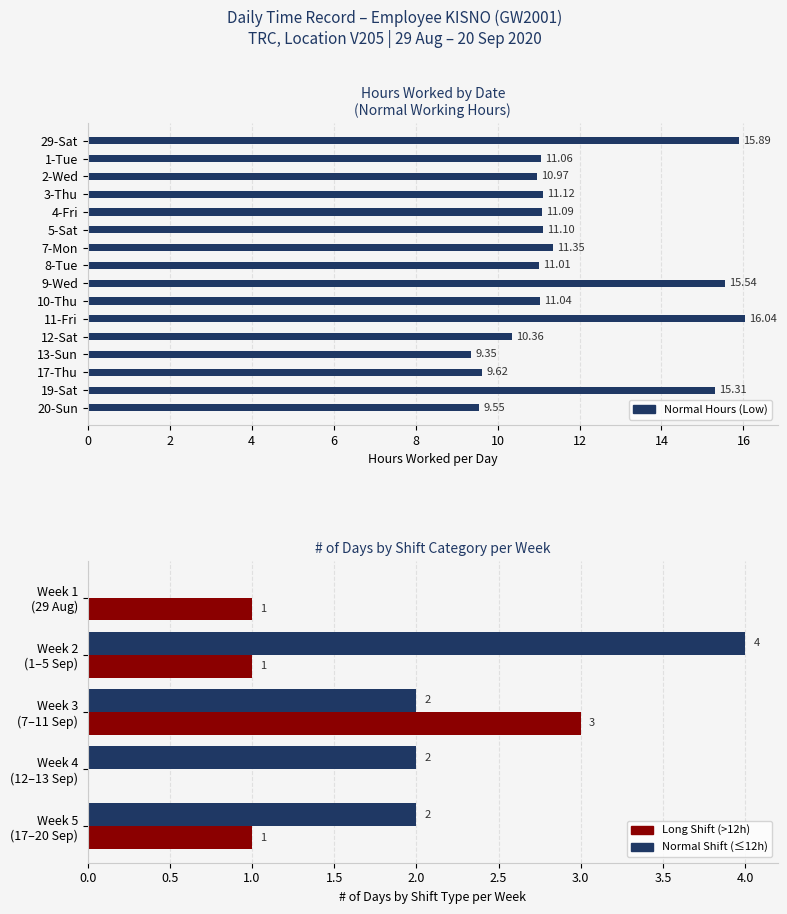

Which label corresponds to the smallest value in the chart?

13-Sun